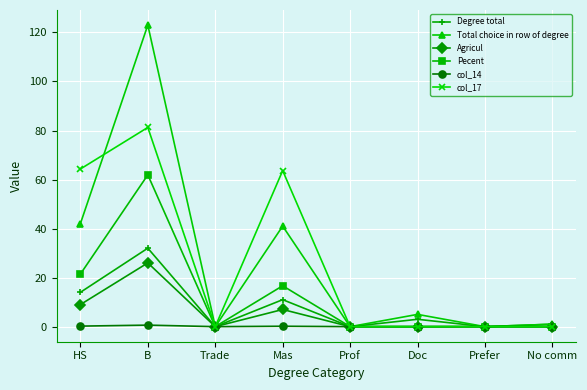

Which series has the largest range (max minus min)?

Total choice in row of degree